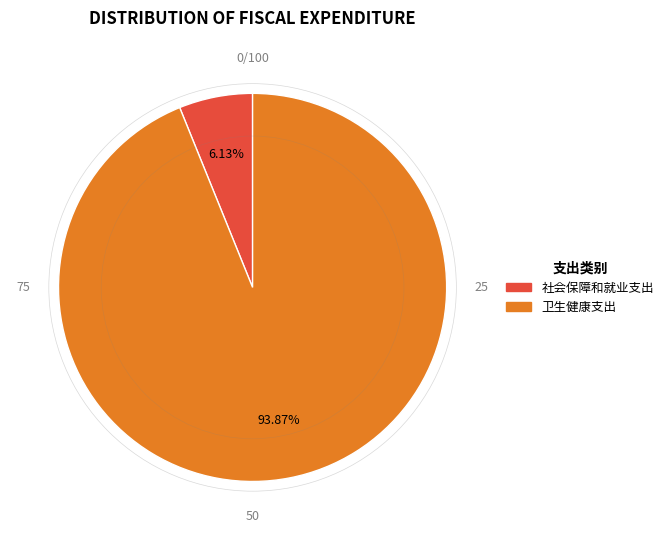

How many slices are in this pie chart?

2